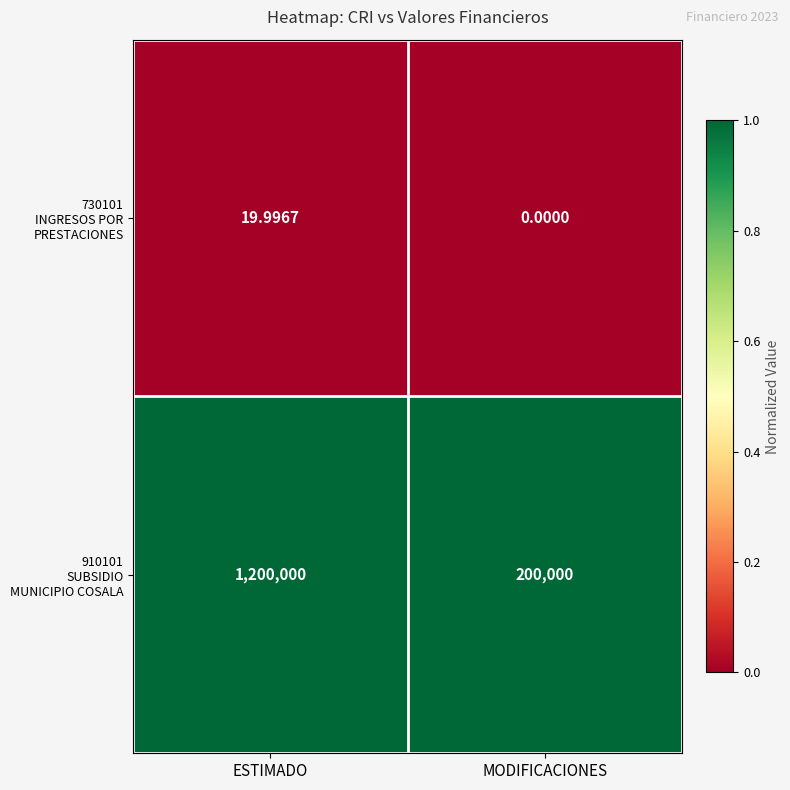

At which category does the chart reach its minimum across all series?

MODIFICACIONES